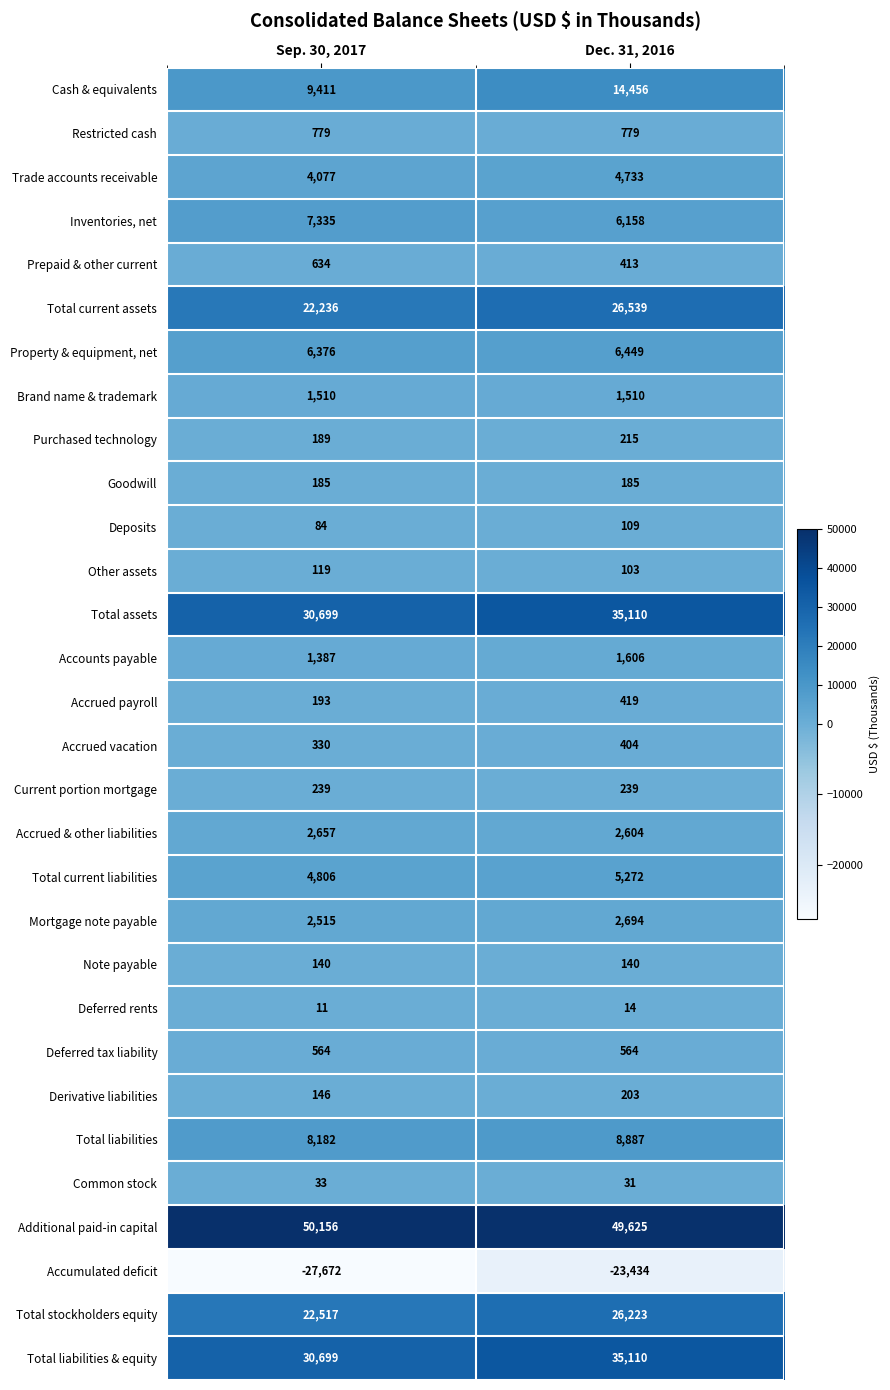

At which category is the sum across all series the highest?

Dec. 31, 2016